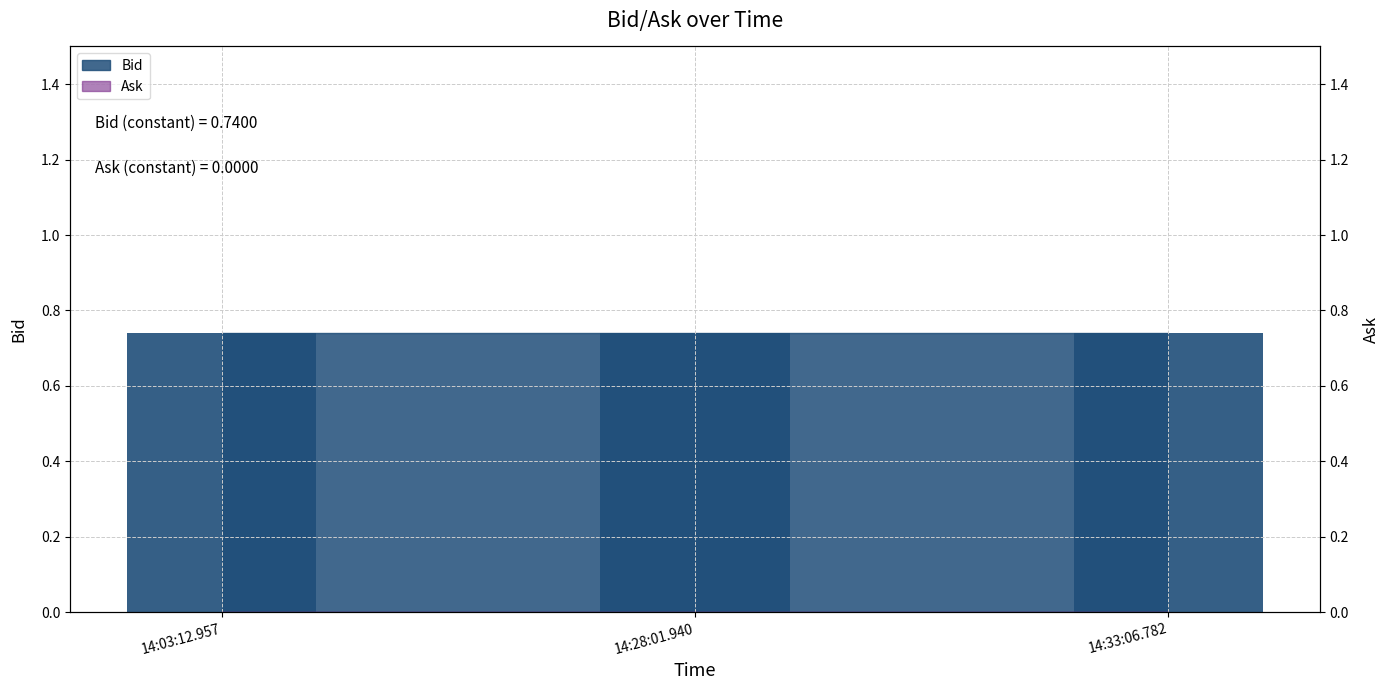

Which has a higher value, 14:28:01.940 or 14:33:06.782?

14:28:01.940